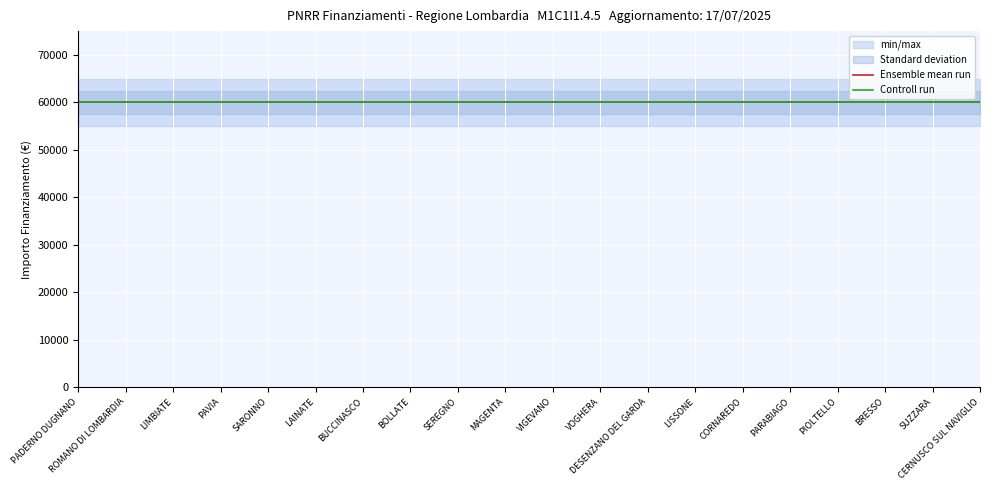

Is it true that IMPORTO FINANZIAMENTO REGIS equals 19210.5 at LAINATE?

False